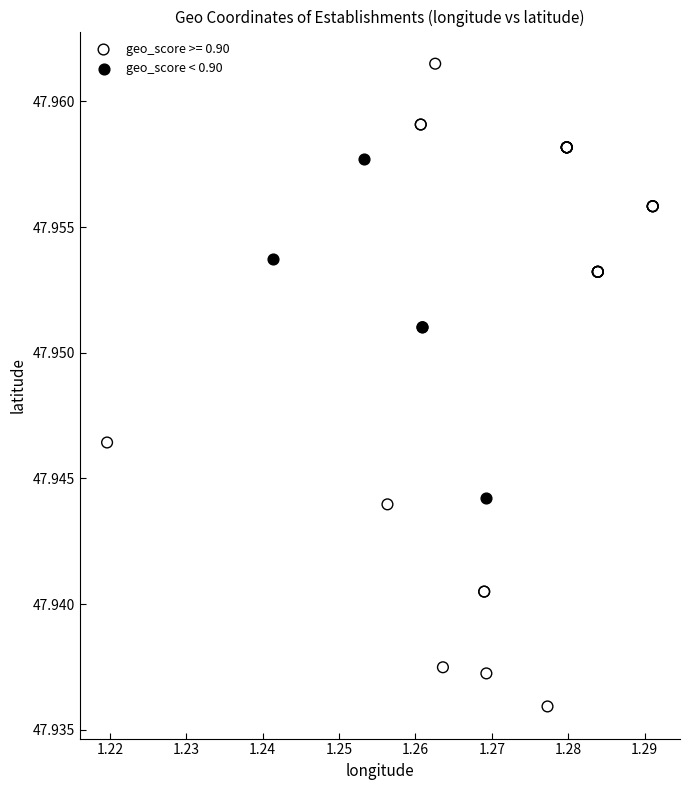

Which series reaches the maximum Y coordinate?

geo_score >= 0.90